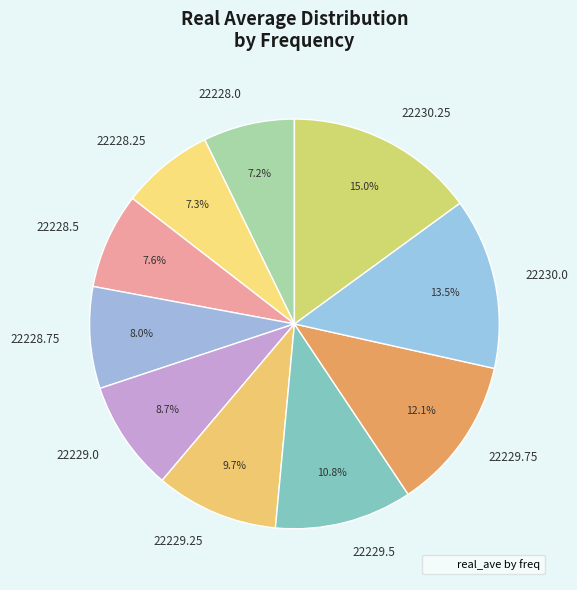

Between 22228.5 and 22229.5, which is larger?

22229.5